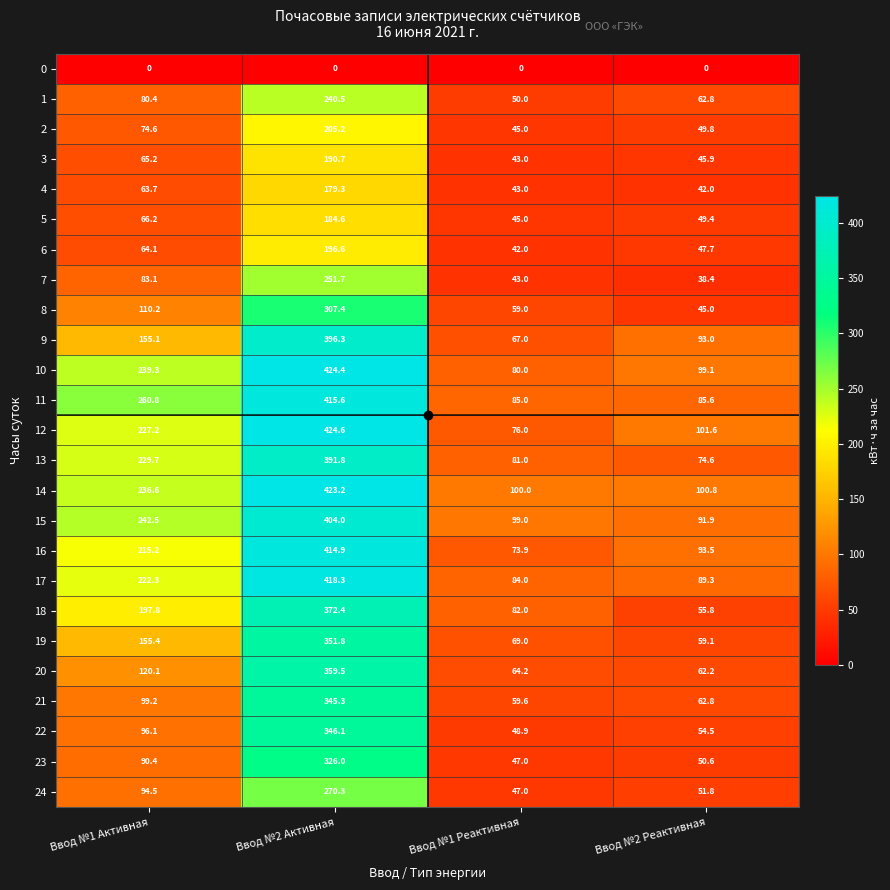

Which series has the largest range (max minus min)?

12